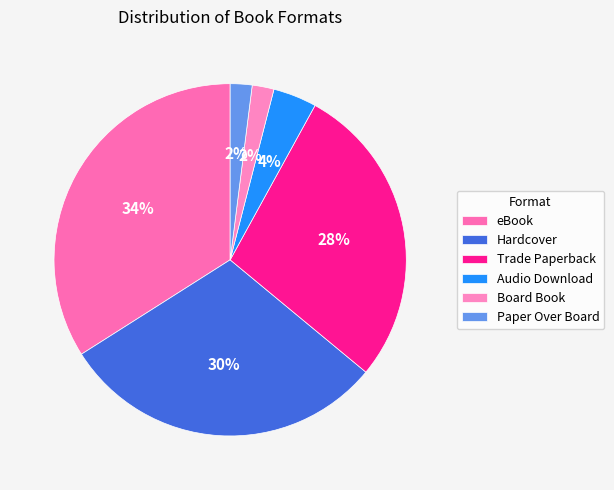

Count the number of slices in the pie.

6